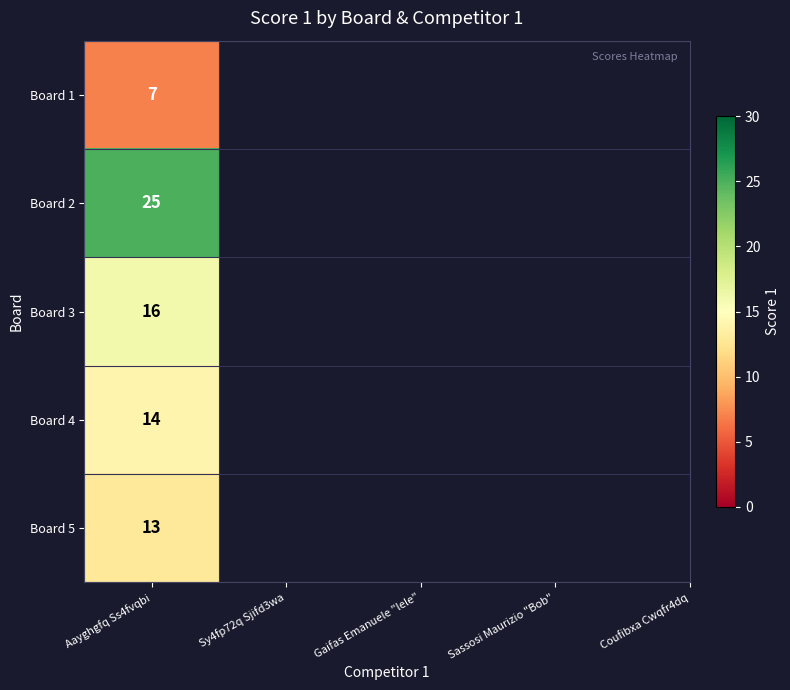

What is the smallest value displayed?

7